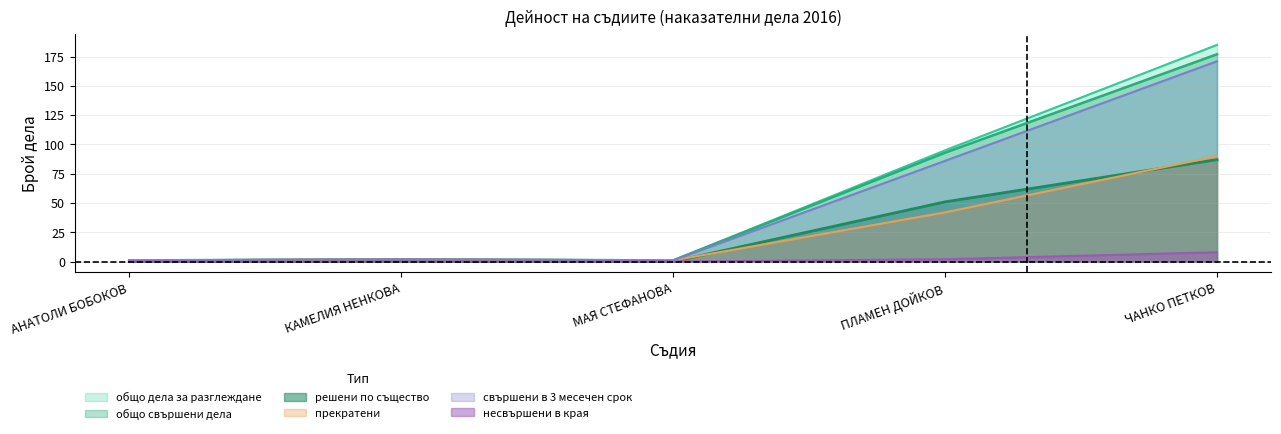

What are all the series names shown in the legend?

общо дела за разглеждане, общо свършени дела, решени по същество, прекратени, свършени в 3 месечен срок, несвършени в края